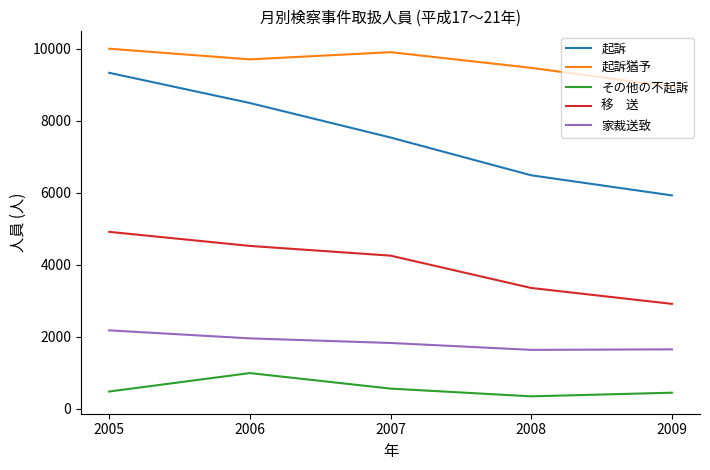

At which category is the sum across all series the highest?

2005